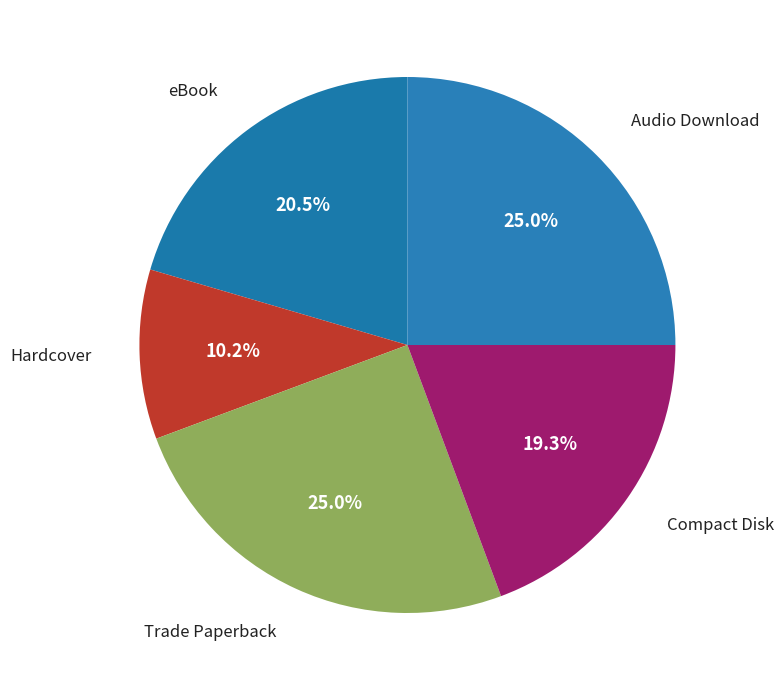

Which category has the smallest portion of the pie?

Hardcover